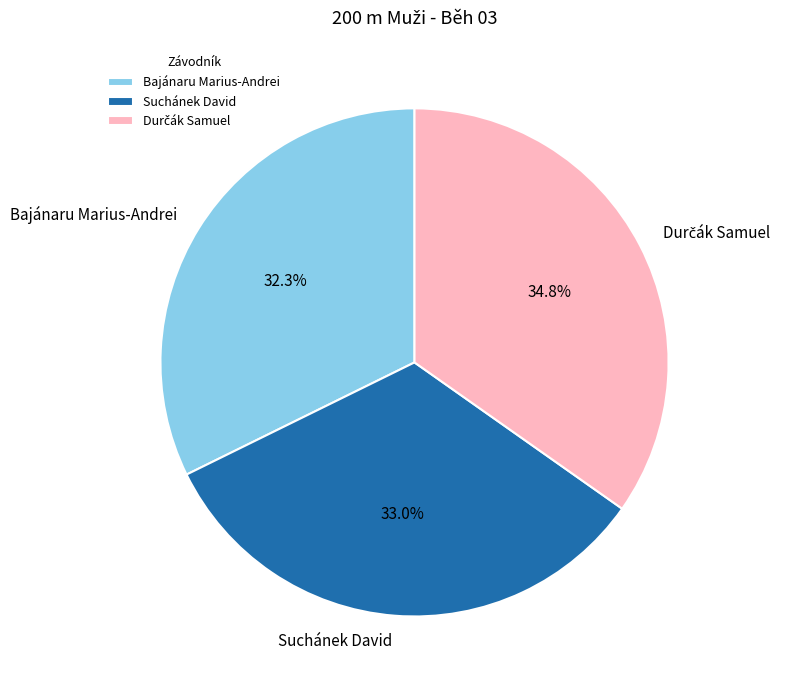

Is there any slice that represents more than half of the pie?

No